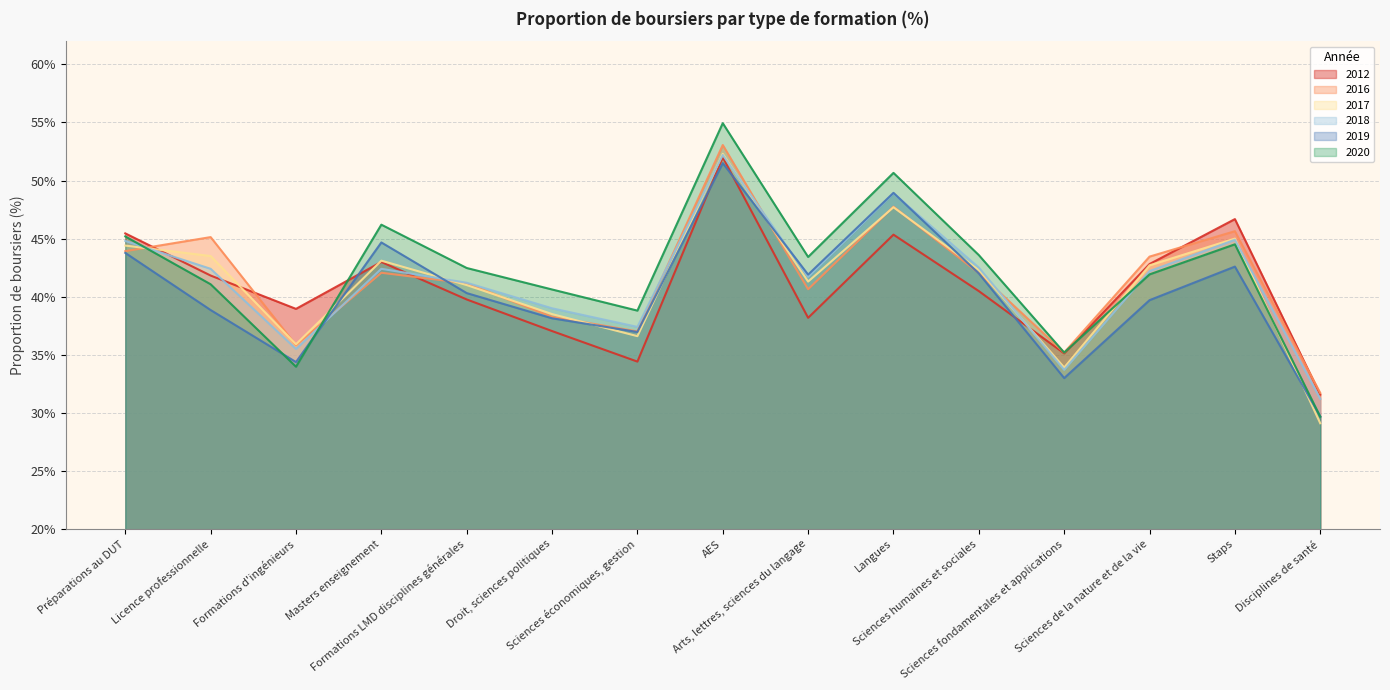

Rank the series at Sciences économiques, gestion from highest to lowest value.

2020, 2018, 2016, 2019, 2017, 2012